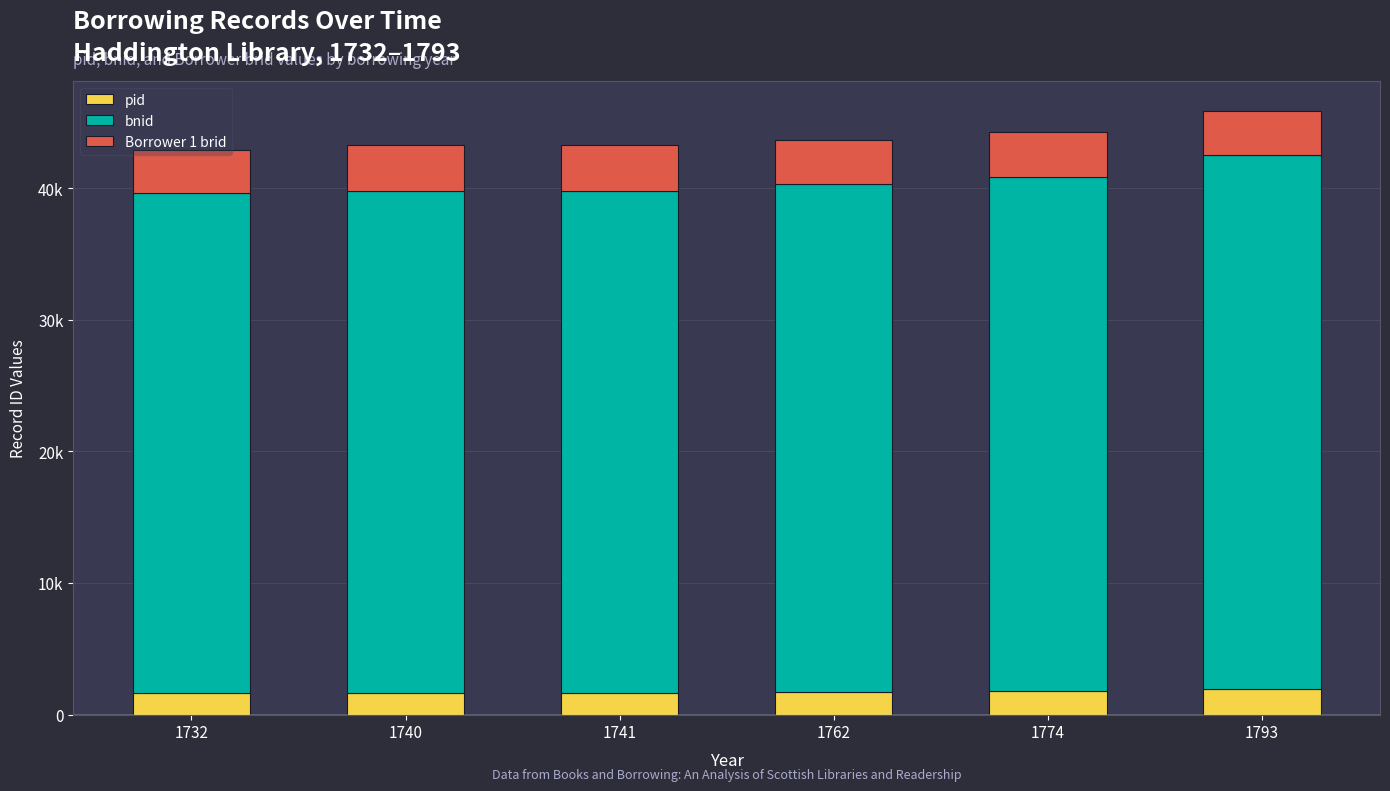

What are all the series names shown in the legend?

pid, bnid, Borrower 1 brid